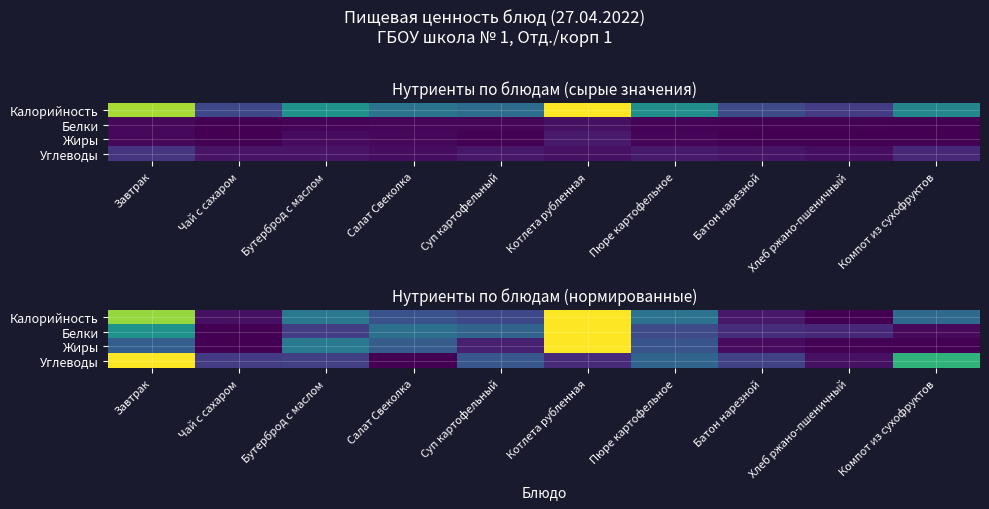

At how many categories does at least one series exceed 0?

10